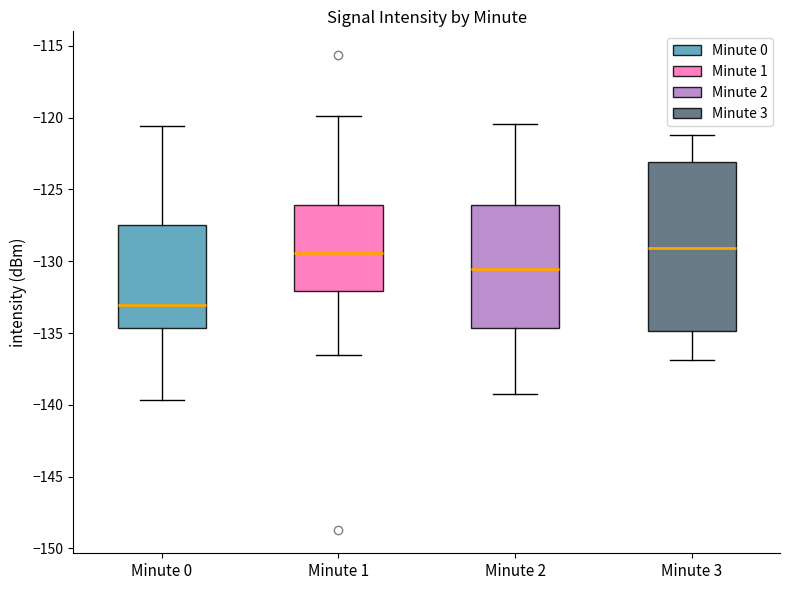

Which box has the lowest median line?

Minute 0